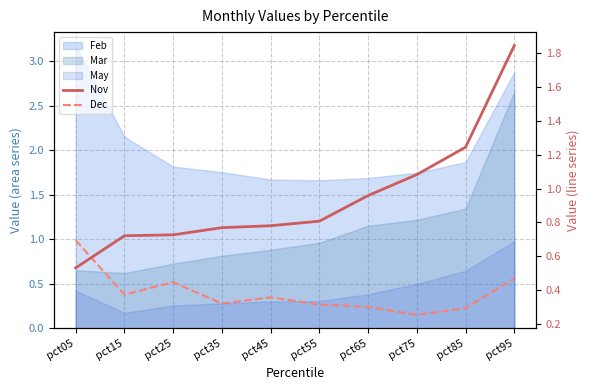

Reading right to left, extract all data points from this chart.

Nov: 1.8	1.2	1.1	1.0	0.8	0.8	0.8	0.7	0.7	0.5
Dec: 0.5	0.3	0.3	0.3	0.3	0.4	0.3	0.4	0.4	0.7